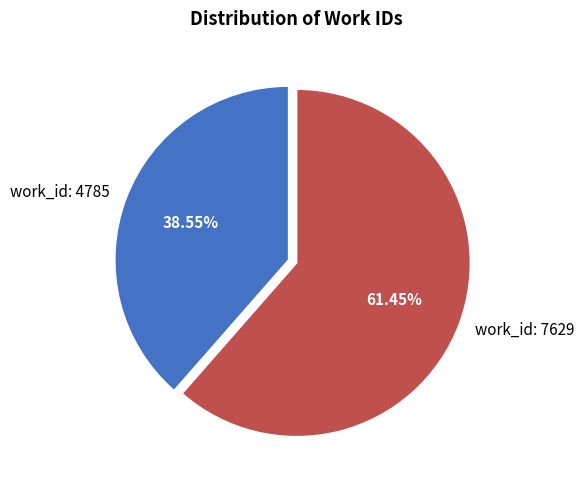

Approximately how many times larger is the value at work_id: 7629 compared to work_id: 4785?

1.6